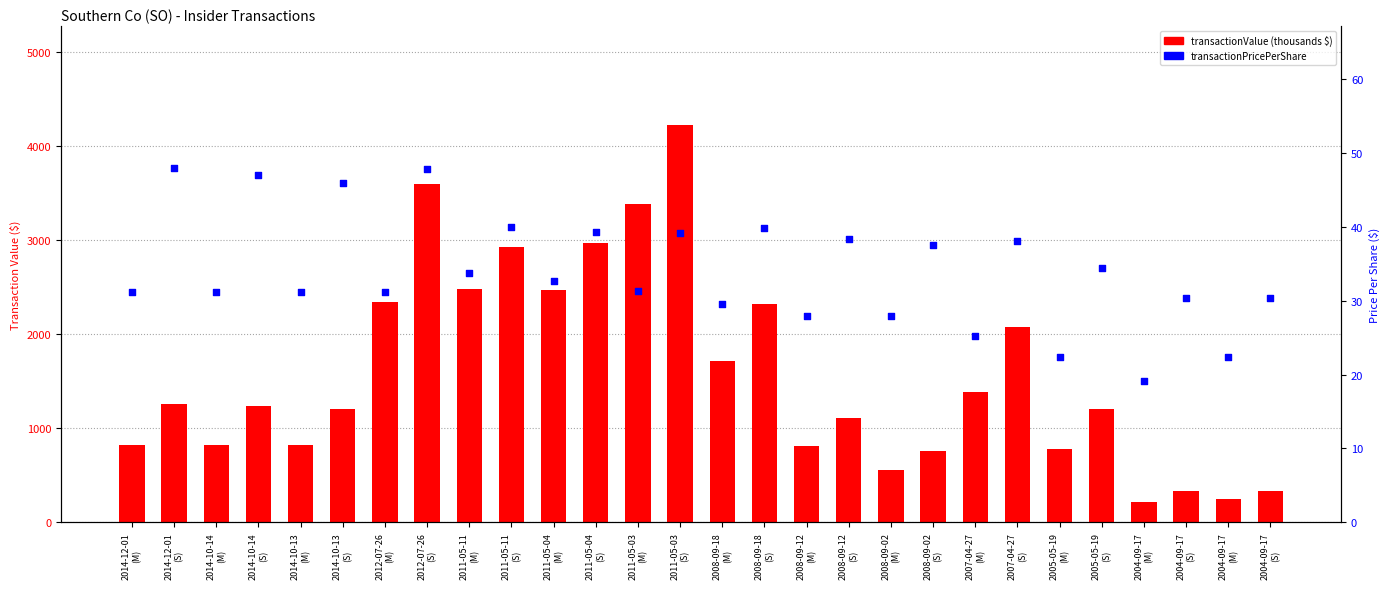

Which series has the largest total across all categories?

transactionValue (thousands $)